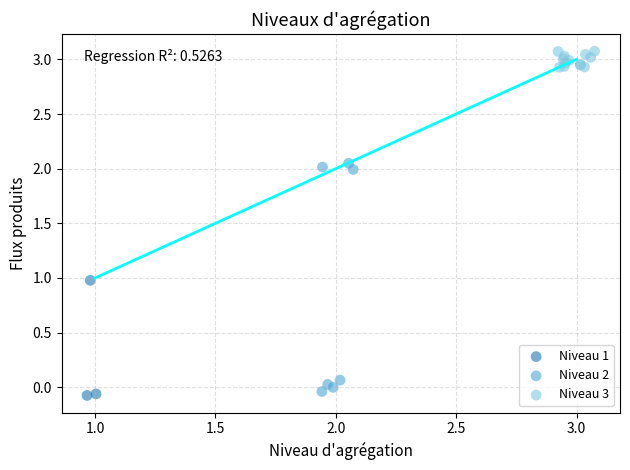

What are all the series names shown in the legend?

Niveau 1, Niveau 2, Niveau 3